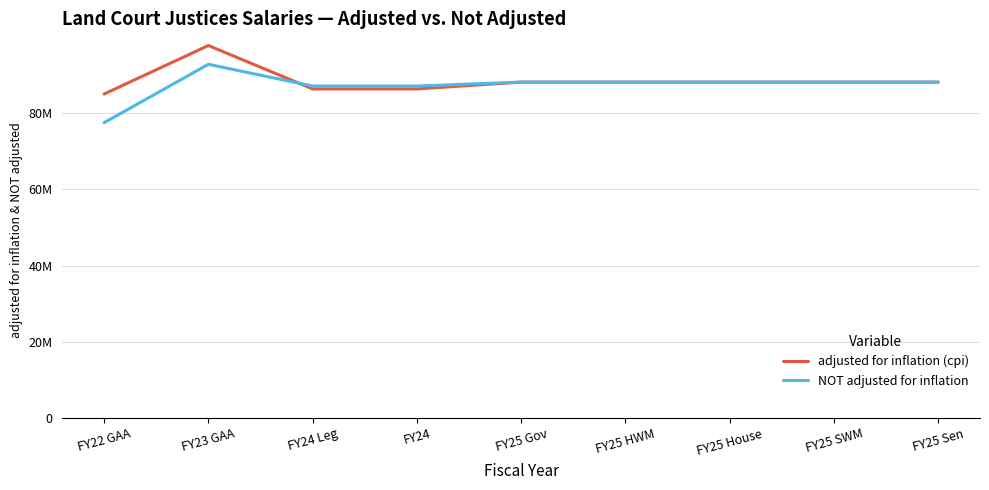

What is the minimum value shown in the chart?

77521032